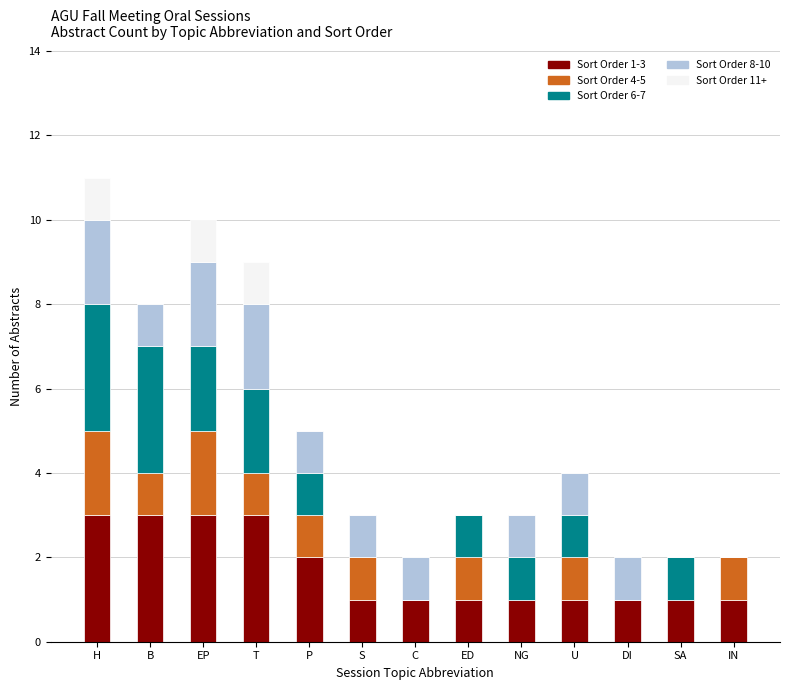

How many categories are shown in the chart?

13